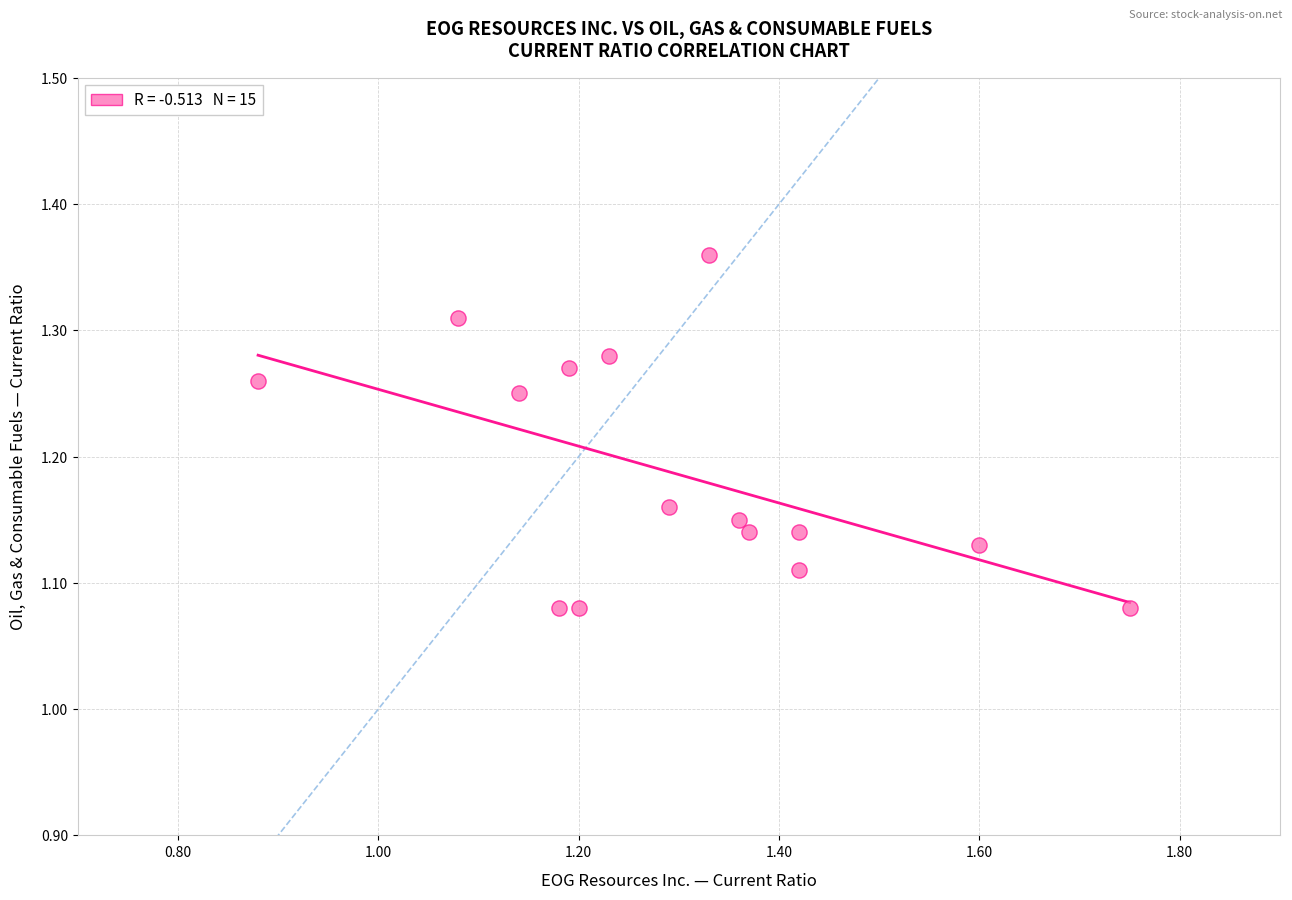

What is the range of X values (max minus min)?

0.9